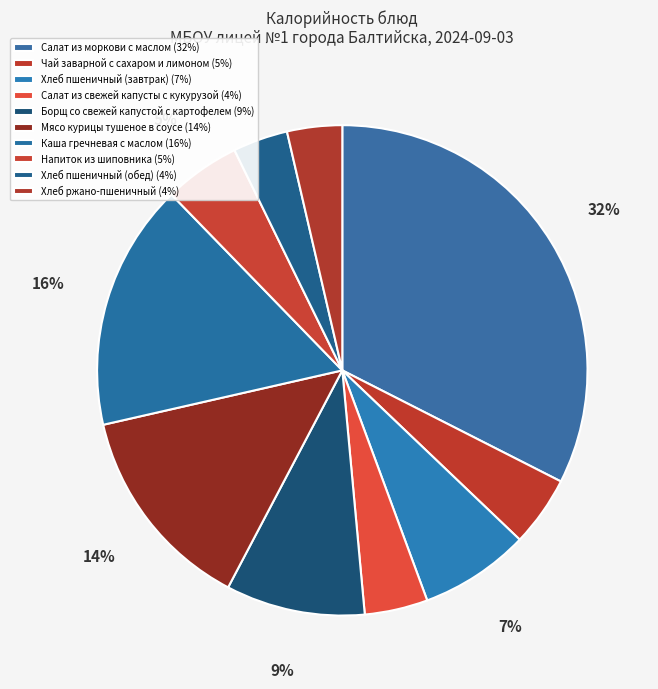

Is there any slice that represents more than half of the pie?

No